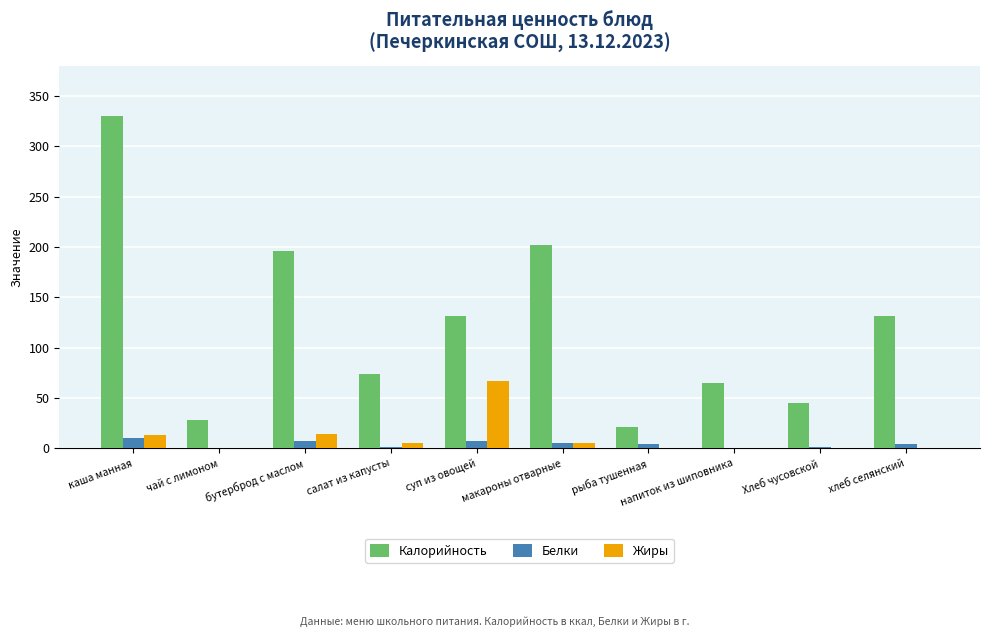

Is it true that Жиры equals 0.5 at хлеб селянский?

True